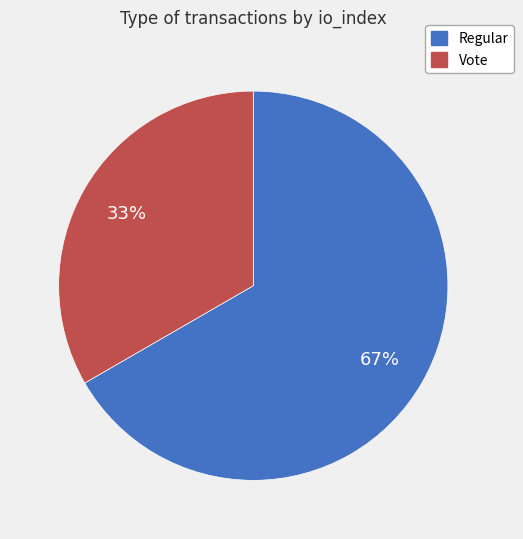

How many slices are in this pie chart?

2